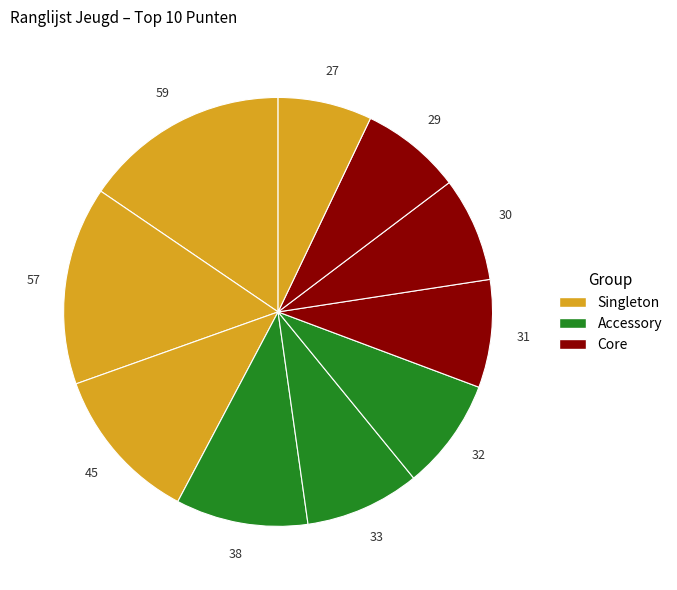

How many segments does this pie chart have?

10